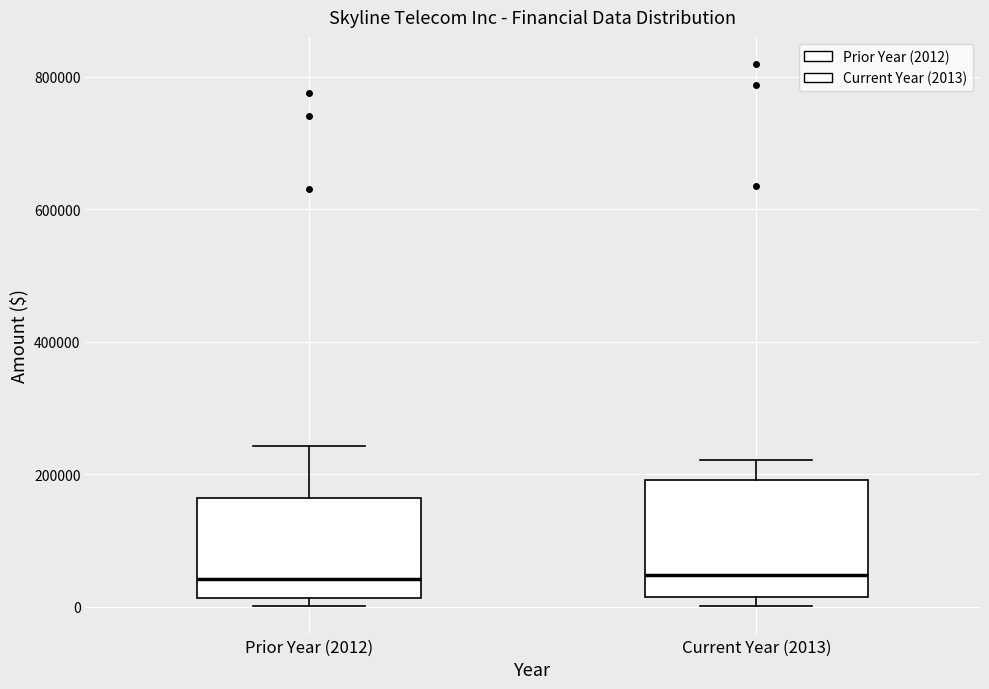

Reading left to right, read every box against the y-axis: the position of its median line, the range the box covers, and the ends of its whiskers. The values are not printed on the chart, so give them approximately, as read against the axis.

Prior Year (2012): median 40000, box 20000 to 160000, whiskers 0 to 240000
Current Year (2013): median 40000, box 20000 to 200000, whiskers 0 to 220000